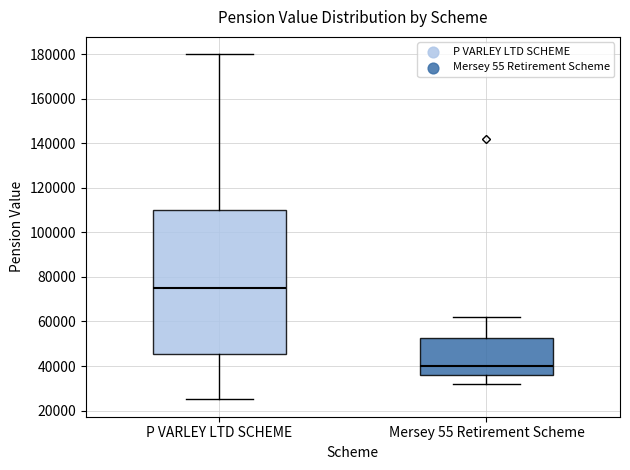

Which box's median line is the lowest?

Mersey 55 Retirement Scheme